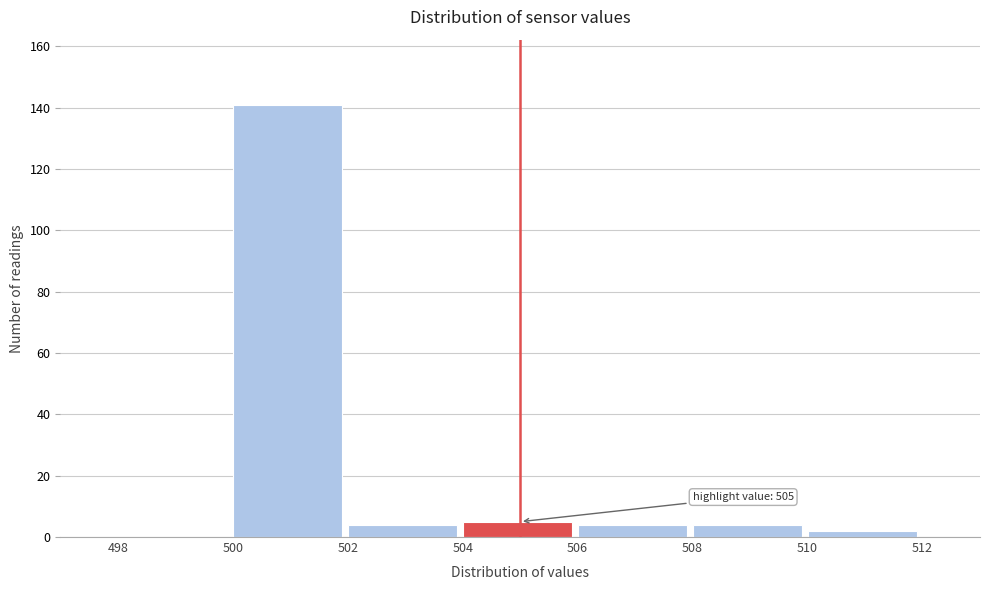

Which range on the x-axis has the tallest bar?

500 to 502